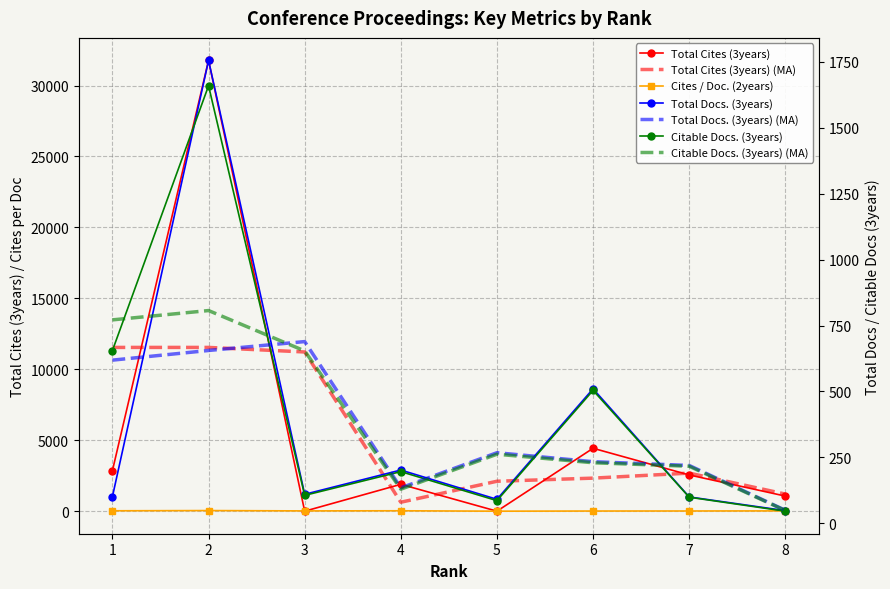

Between 1 and 4, which series saw the biggest shift?

Total Cites (3years)